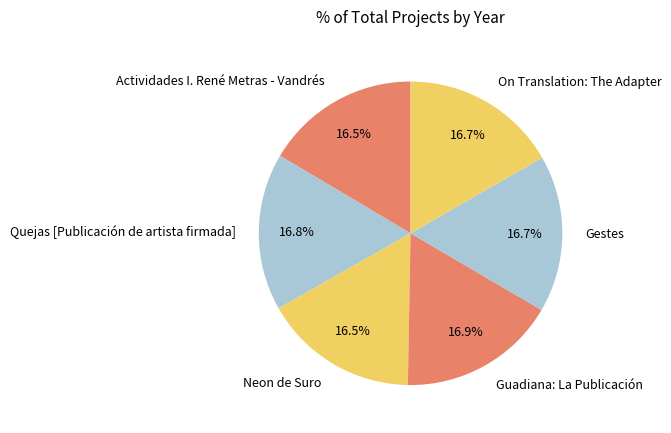

True or false: Quejas [Publicación de artista firmada] accounts for 8% of the total.

False